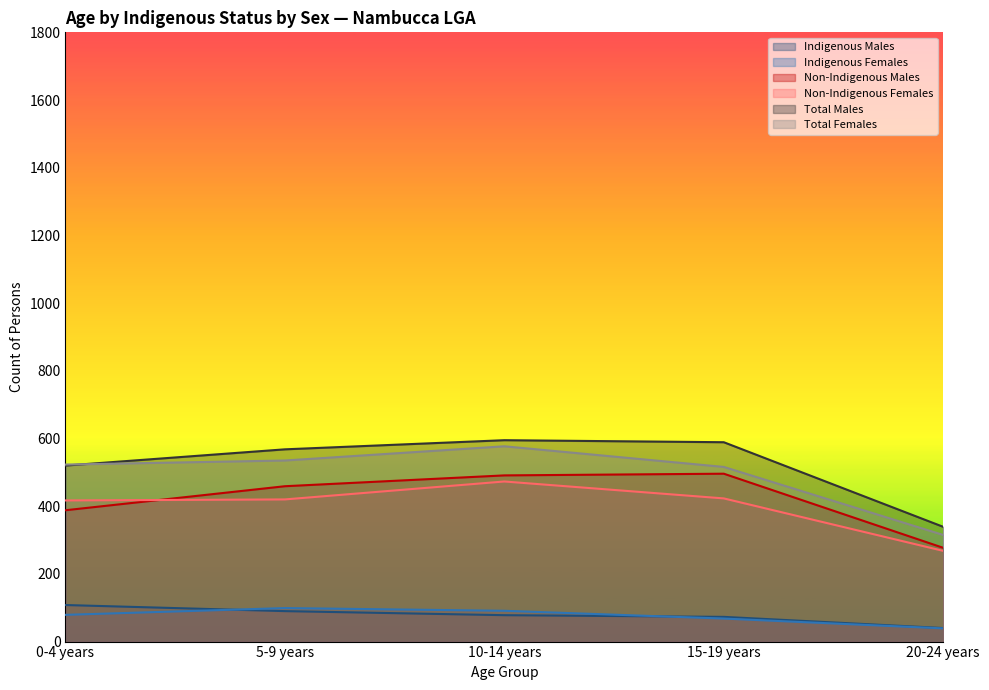

The Total Males series shows 917 at 5-9 years. True or false?

False